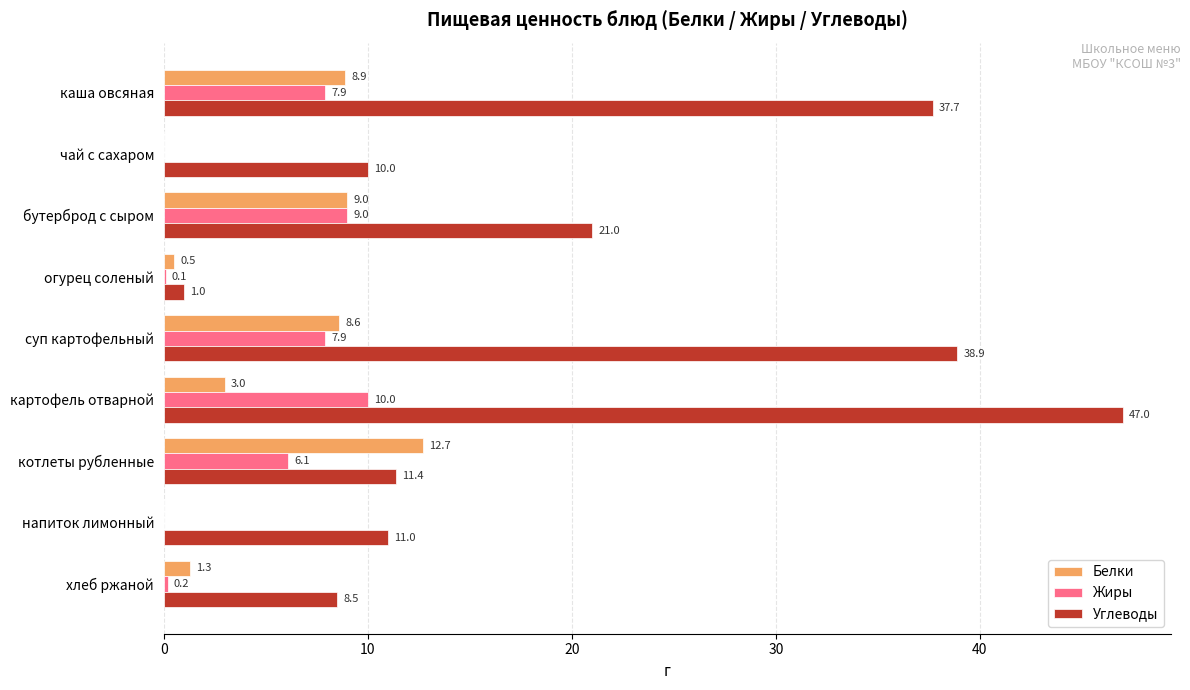

How many values in the Жиры series exceed 6?

5